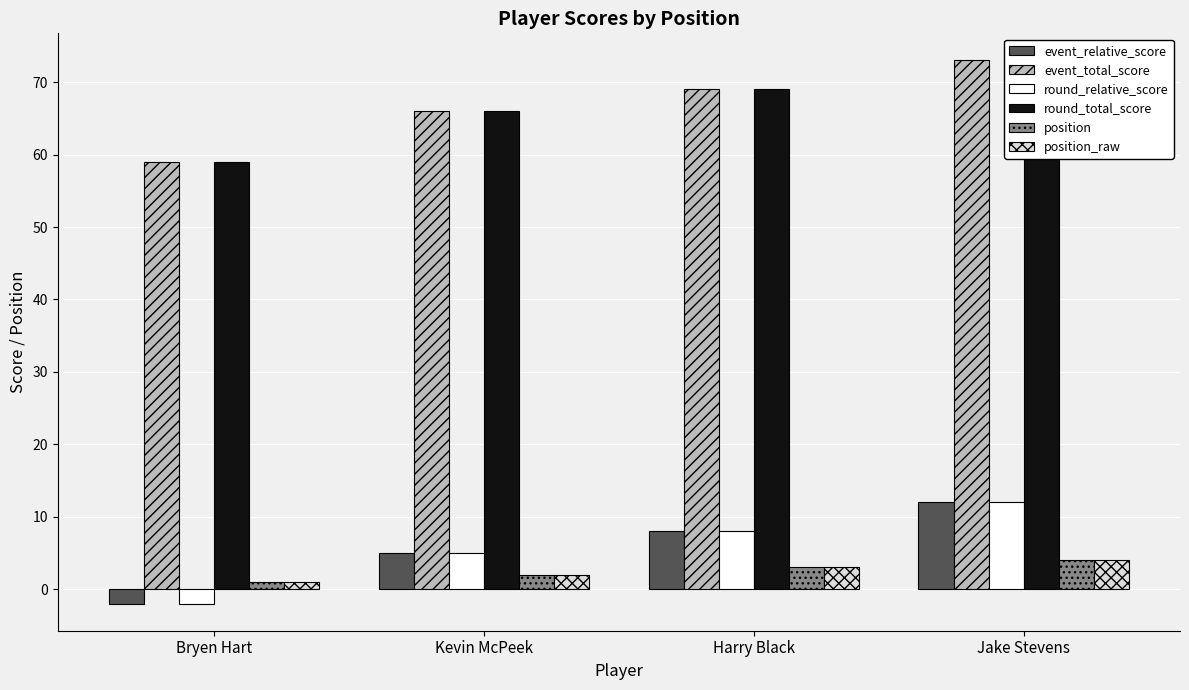

What is the difference between the maximum and minimum values in the position series?

3